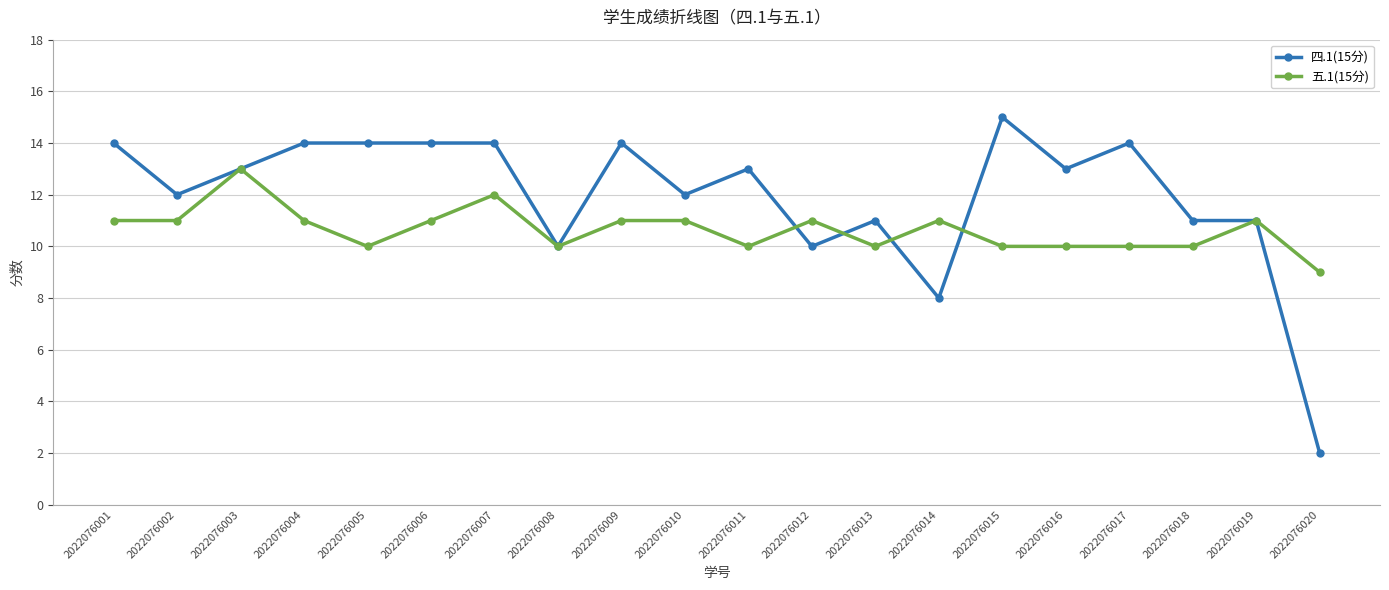

What is the greatest value displayed?

15